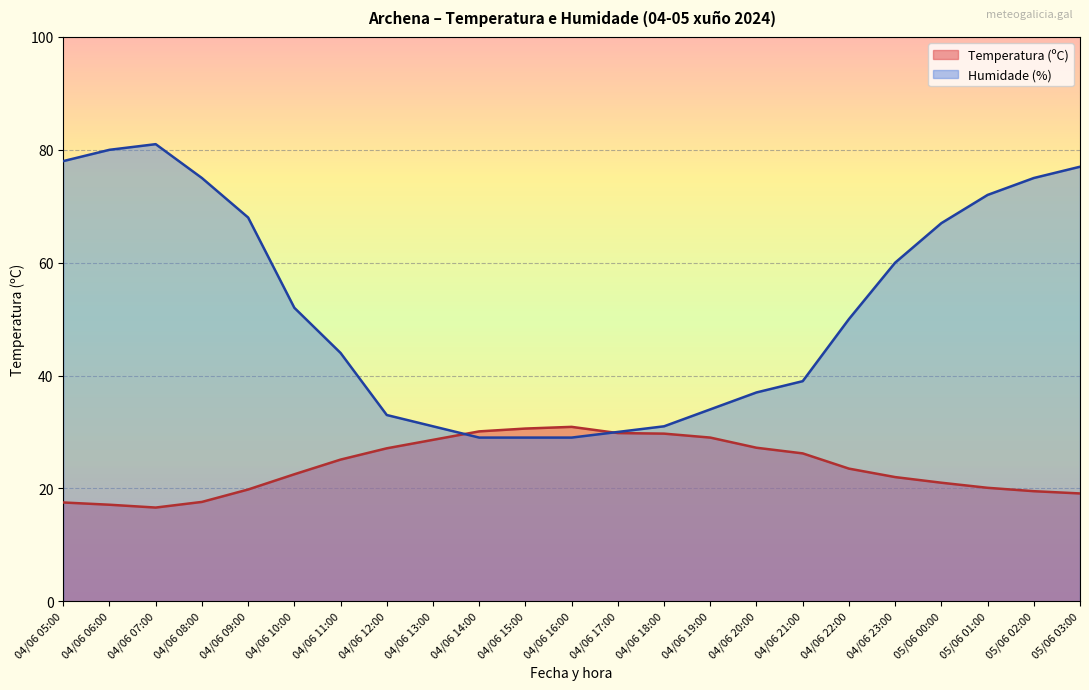

What is the value of the Humidade (%) point at the 15th from the left?

34.0